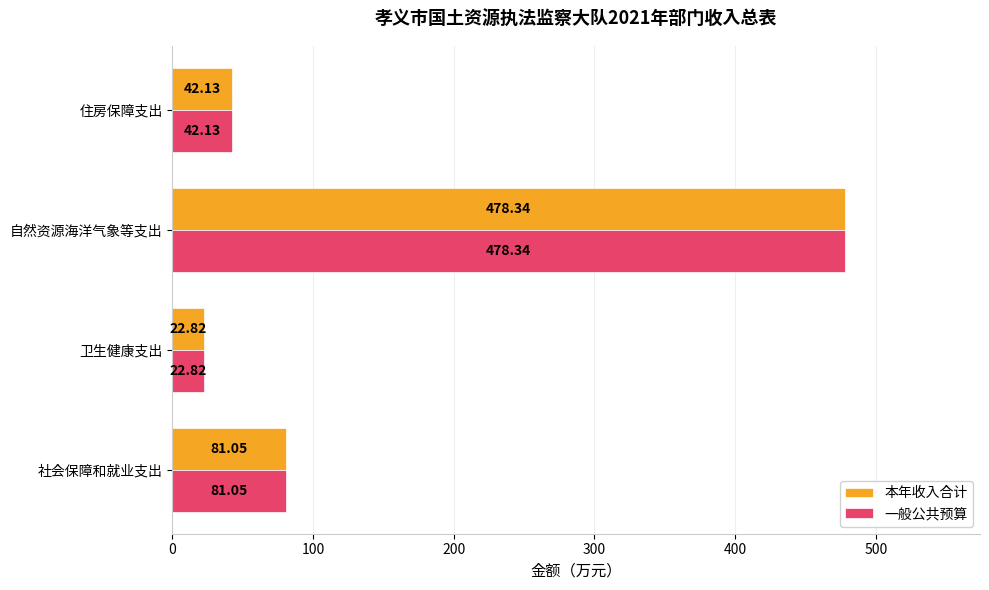

What is the average value of the 一般公共预算 series?

156.1